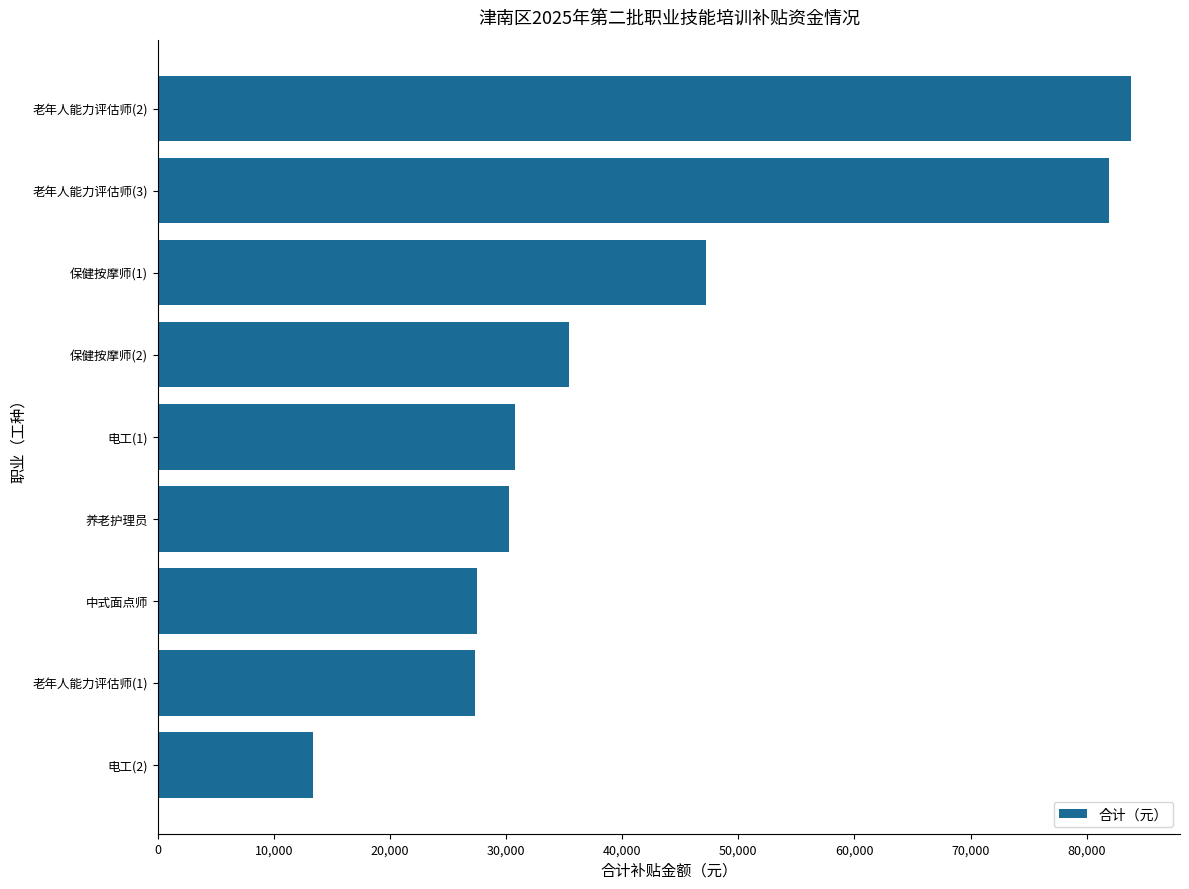

What is the change in value from 养老护理员 to 老年人能力评估师(1)?

-2940.0